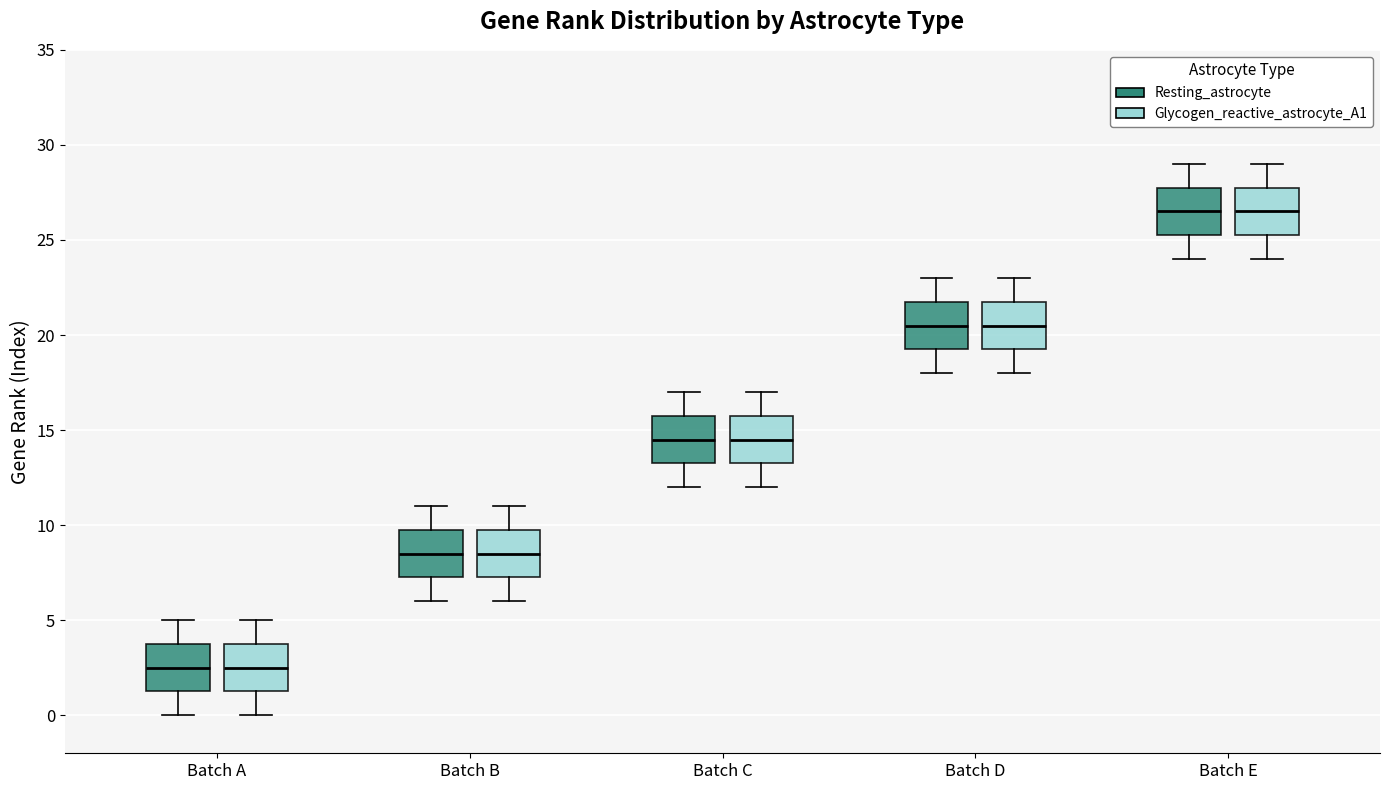

Reading left to right, transcribe this box plot: for each box, give where its median line is, the range the box spans, and where its two whiskers end, as read against the y-axis. The values are not printed on the chart, so give them approximately, as read against the axis.

Batch A (Resting_astrocyte): median 2.5, box 1.5 to 4.0, whiskers 0.0 to 5.0
Batch A (Glycogen_reactive_astrocyte_A1): median 2.5, box 1.5 to 4.0, whiskers 0.0 to 5.0
Batch B (Resting_astrocyte): median 8.5, box 7.5 to 10.0, whiskers 6.0 to 11.0
Batch B (Glycogen_reactive_astrocyte_A1): median 8.5, box 7.5 to 10.0, whiskers 6.0 to 11.0
Batch C (Resting_astrocyte): median 14.5, box 13.5 to 16.0, whiskers 12.0 to 17.0
Batch C (Glycogen_reactive_astrocyte_A1): median 14.5, box 13.5 to 16.0, whiskers 12.0 to 17.0
Batch D (Resting_astrocyte): median 20.5, box 19.5 to 22.0, whiskers 18.0 to 23.0
Batch D (Glycogen_reactive_astrocyte_A1): median 20.5, box 19.5 to 22.0, whiskers 18.0 to 23.0
Batch E (Resting_astrocyte): median 26.5, box 25.5 to 28.0, whiskers 24.0 to 29.0
Batch E (Glycogen_reactive_astrocyte_A1): median 26.5, box 25.5 to 28.0, whiskers 24.0 to 29.0